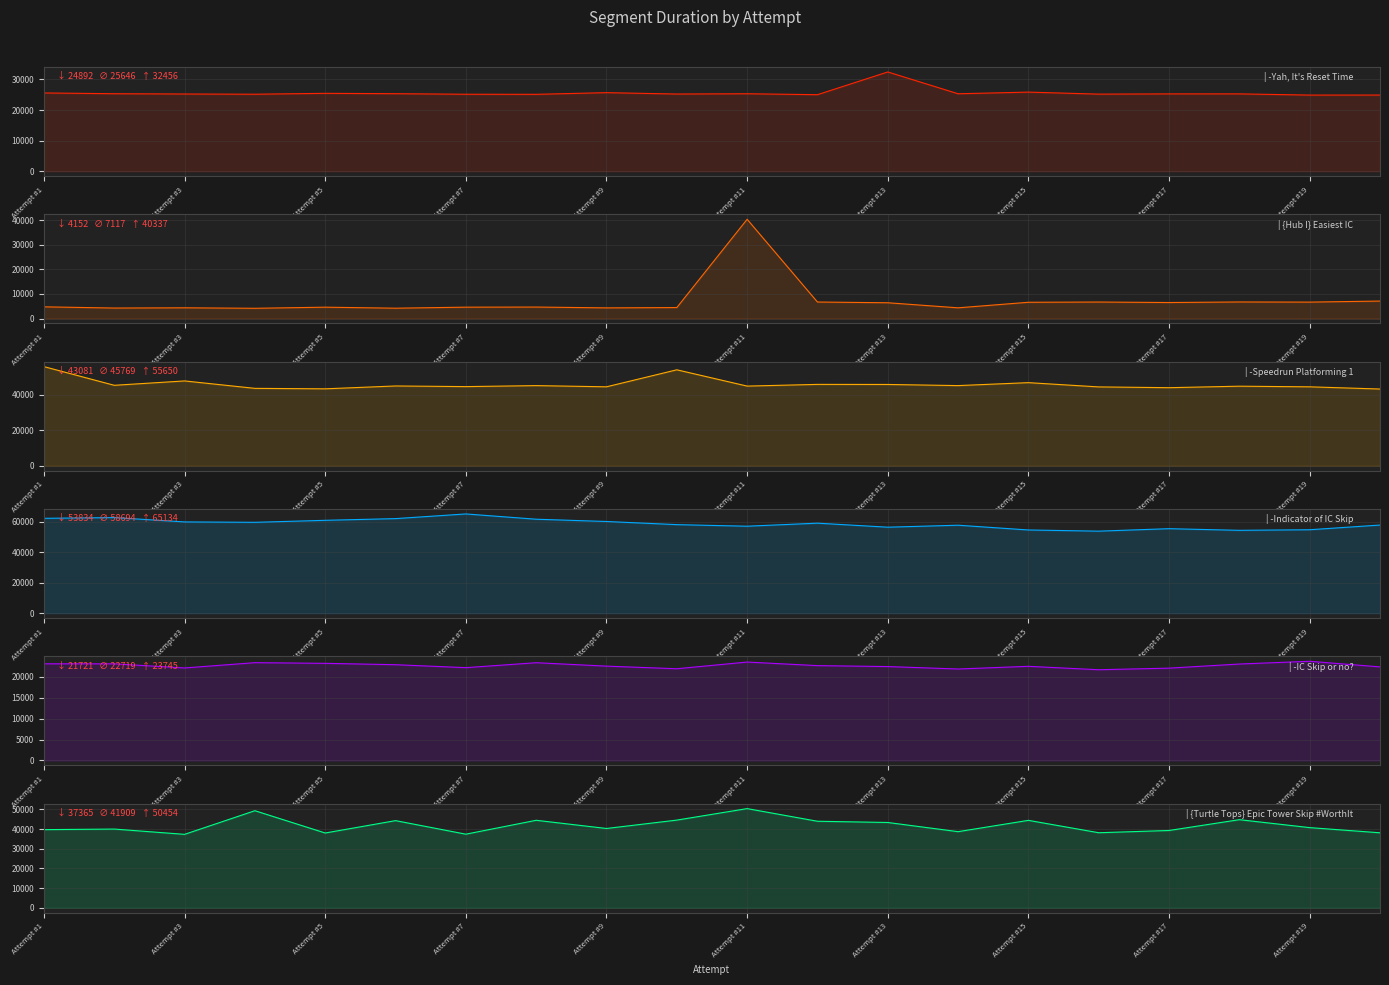

How many lines are shown in the chart?

6